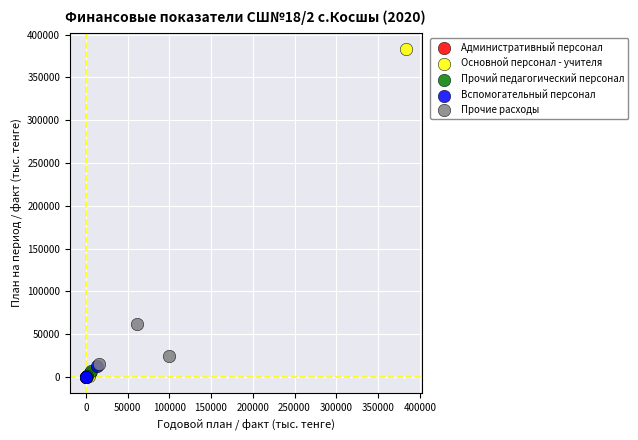

Which series has the largest Y range (max minus min)?

Основной персонал - учителя